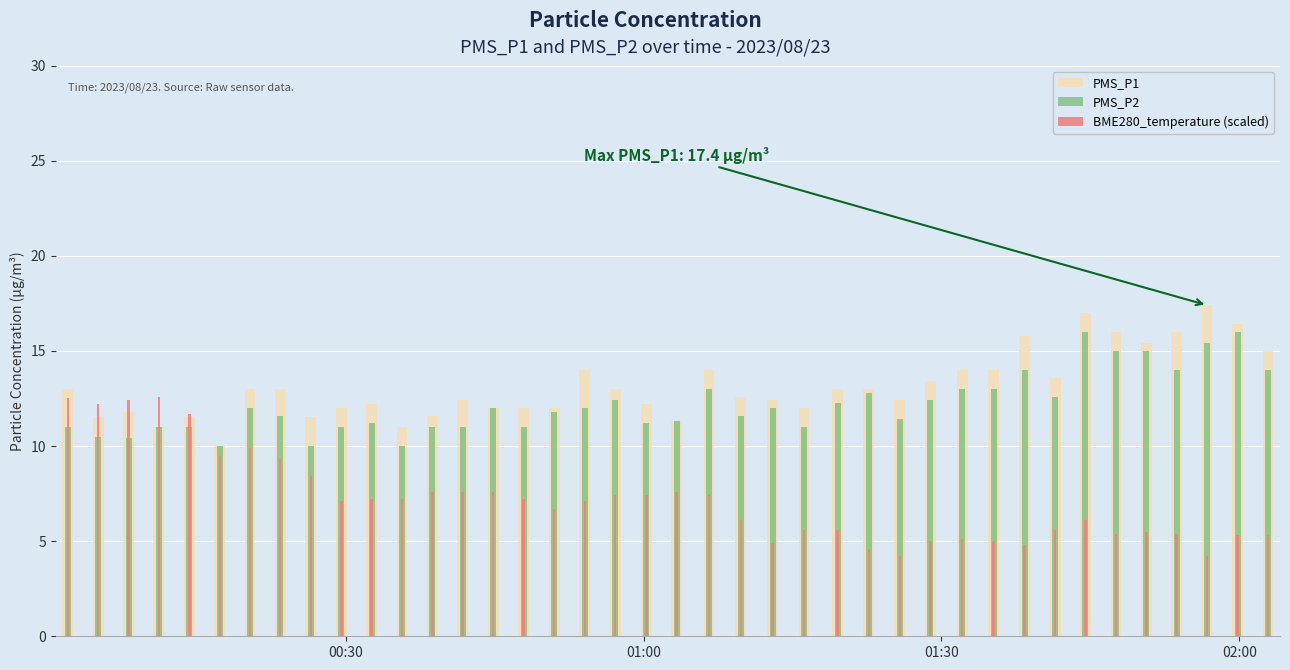

How many bars are there in total?

120